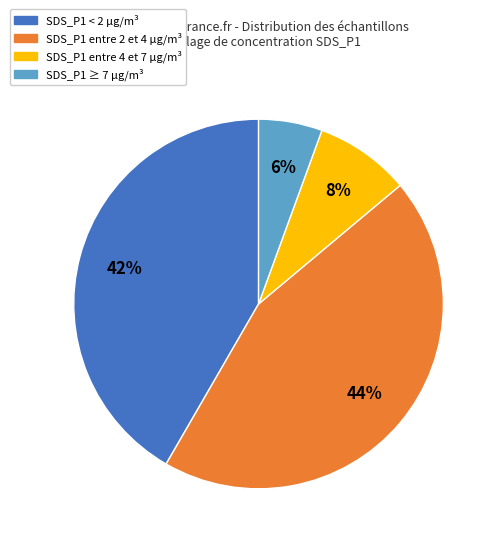

To the nearest percent, what is the average slice percentage?

25%